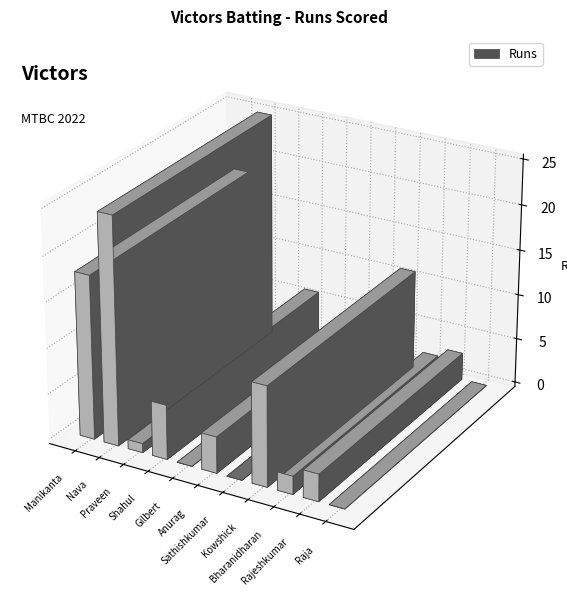

Approximately how many times larger is the value at Shahul Hameed Kasim compared to Manikanta Teki?

0.3